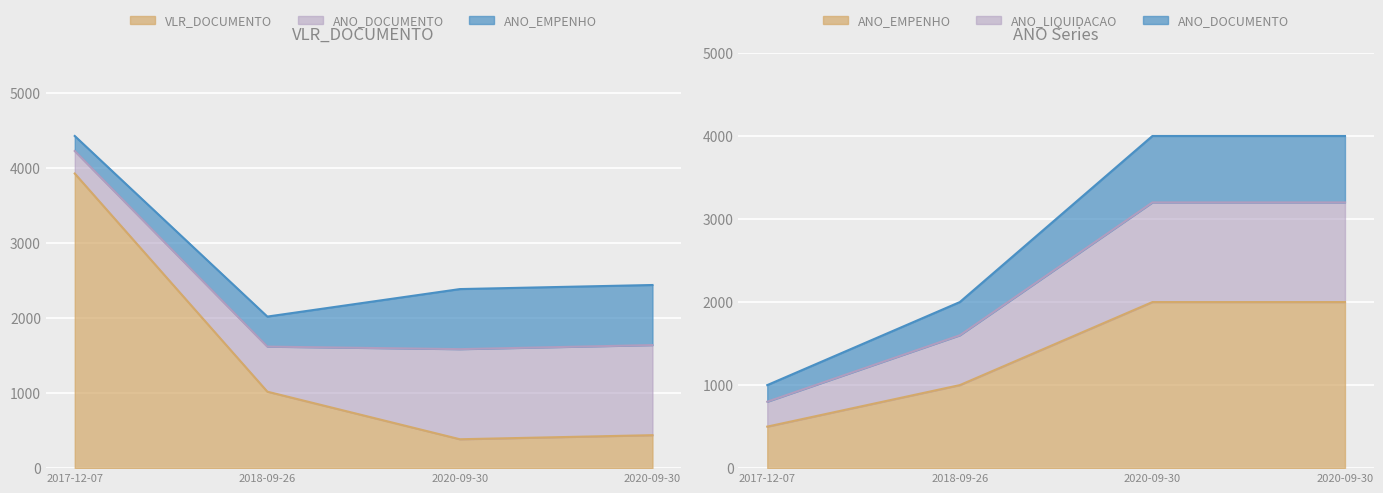

What is the difference between the highest and lowest values at 2020-09-30?

3615.2